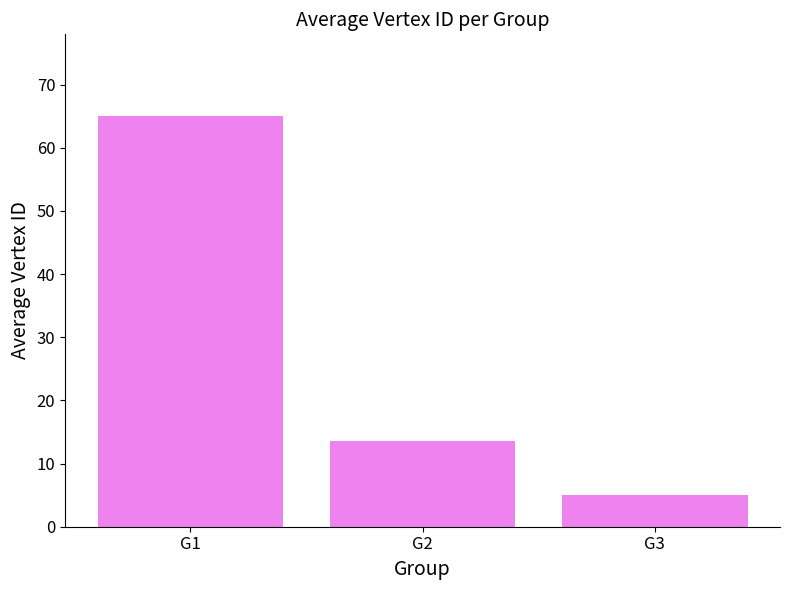

What value does the data have at G3?

5.0